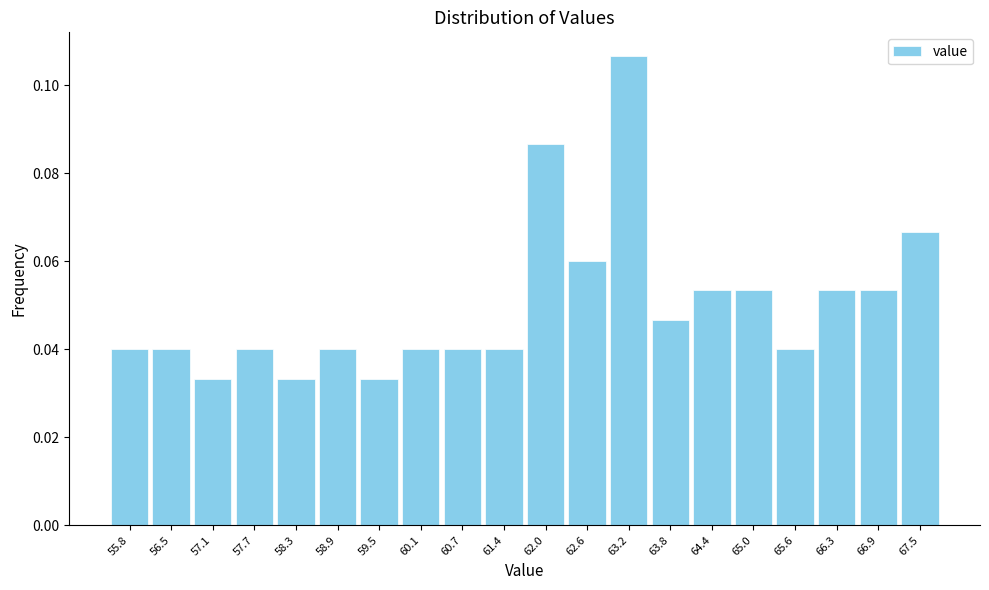

Reading left to right, list every bar in this chart as the range it spans on the x-axis followed by its height. Neither the bar edges nor the heights are printed on the chart, so give them approximately, as read against the axes.

55.5 to 56.2: 0.040
56.2 to 56.8: 0.040
56.8 to 57.4: 0.034
57.4 to 58.0: 0.040
58.0 to 58.6: 0.034
58.6 to 59.2: 0.040
59.2 to 59.8: 0.034
59.8 to 60.4: 0.040
60.4 to 61.1: 0.040
61.1 to 61.7: 0.040
61.7 to 62.3: 0.086
62.3 to 62.9: 0.060
62.9 to 63.5: 0.106
63.5 to 64.1: 0.046
64.1 to 64.7: 0.054
64.7 to 65.3: 0.054
65.3 to 66.0: 0.040
66.0 to 66.6: 0.054
66.6 to 67.2: 0.054
67.2 to 67.8: 0.066